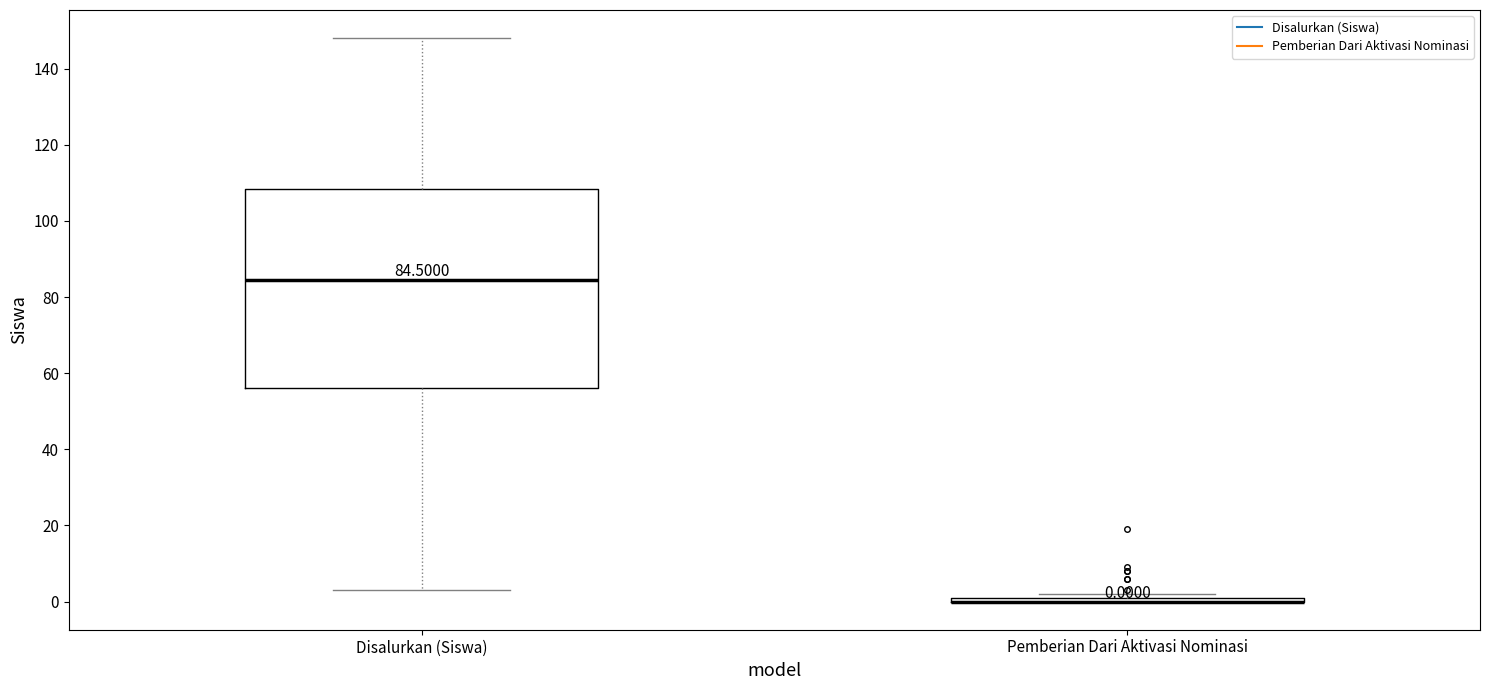

Comparing the boxes themselves (not the whiskers), which one is the tallest?

Disalurkan (Siswa)